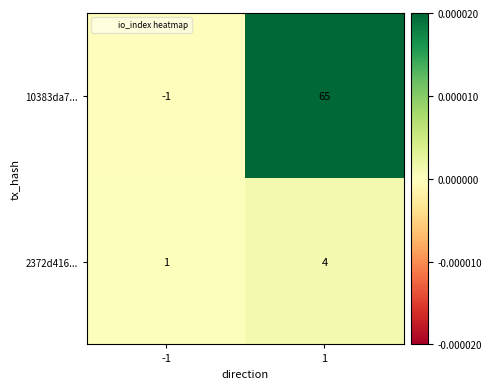

Which series changed the most between -1 and 1?

10383da7...